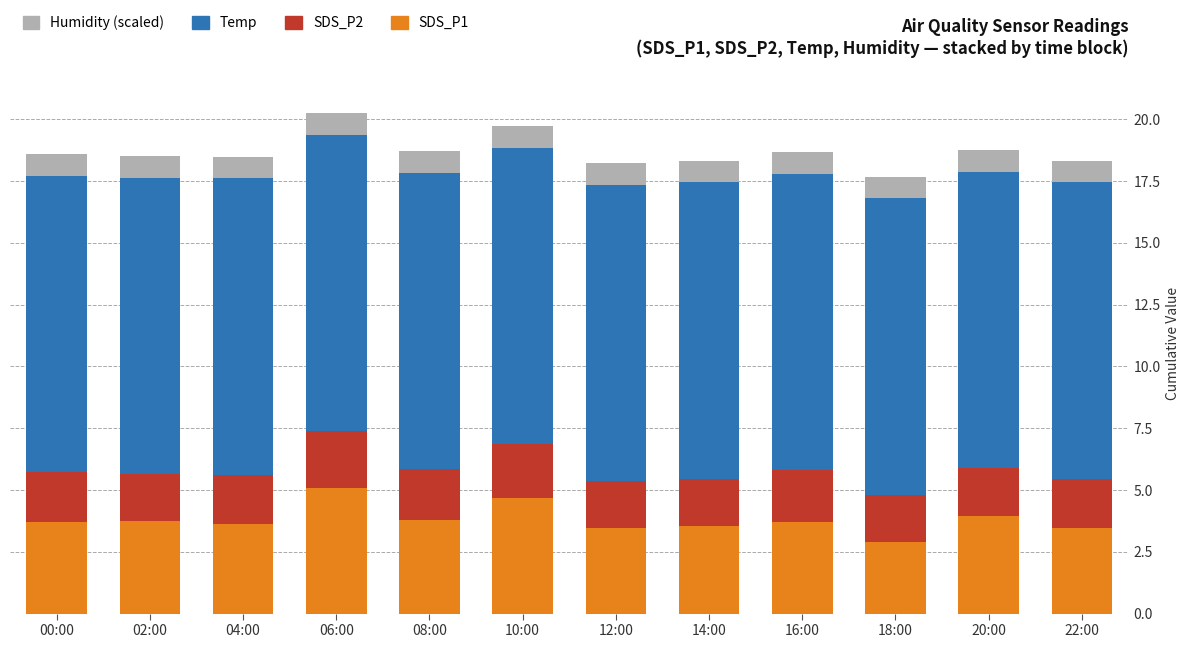

What is the total value across all series at 02:00?

18.5